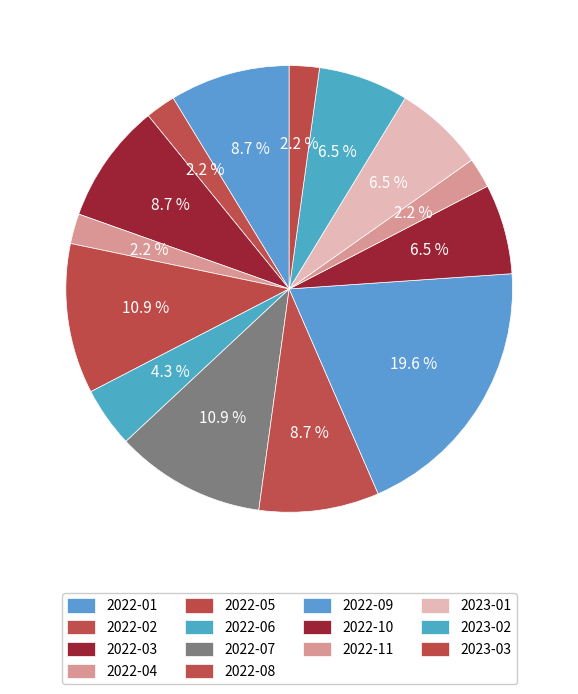

What percentage is the 2022-03 slice, to the nearest percent?

9%